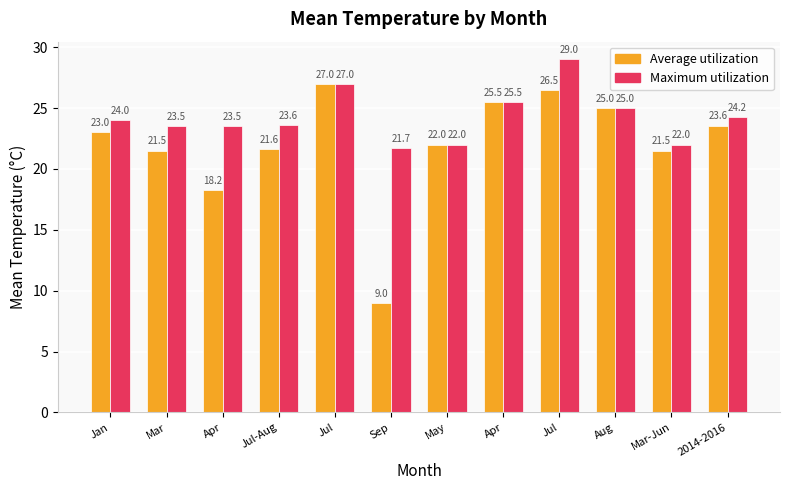

What are all the series names shown in the legend?

Average utilization, Maximum utilization